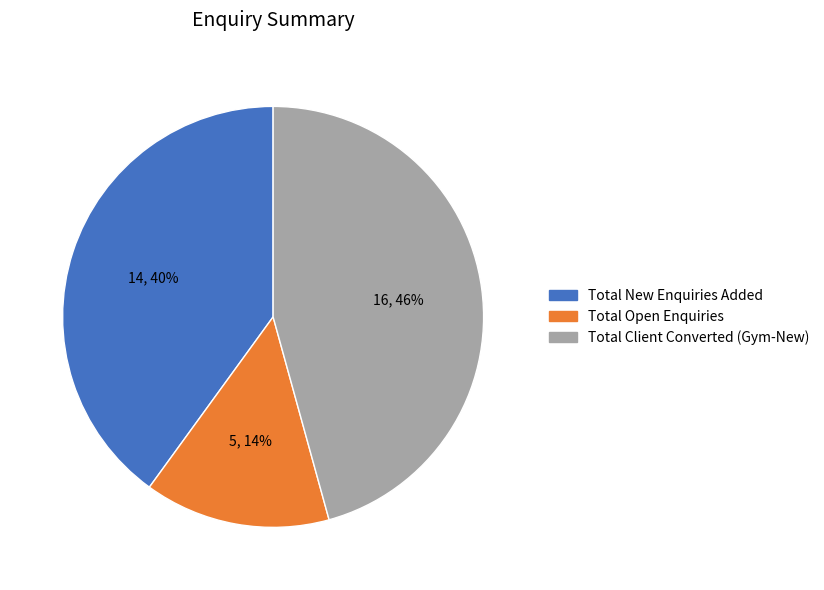

Is there a majority slice in this chart?

No